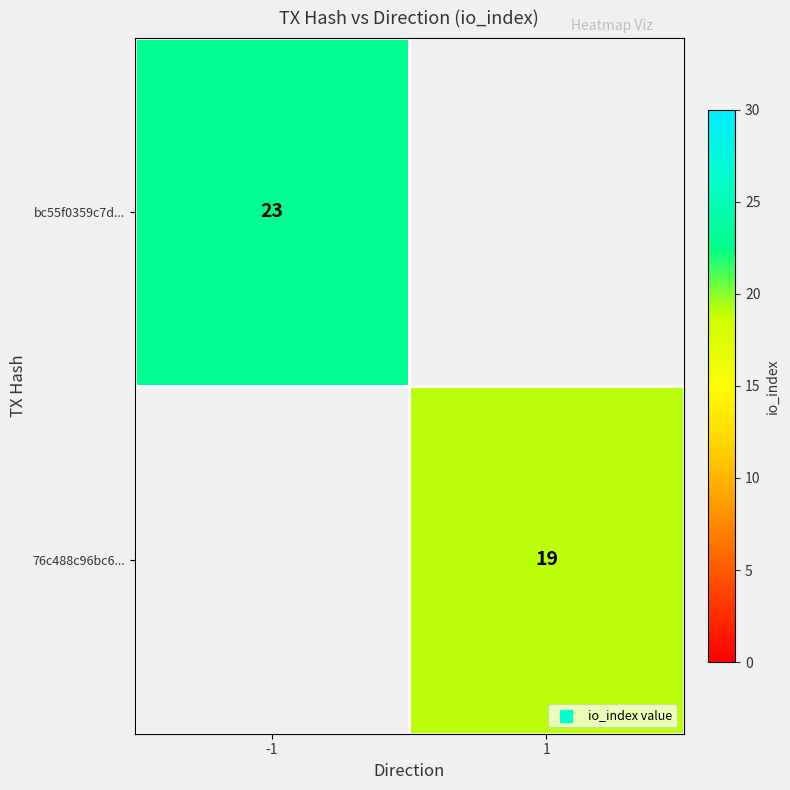

Is it true that 76c488c96bc6... equals 19 at 1?

True